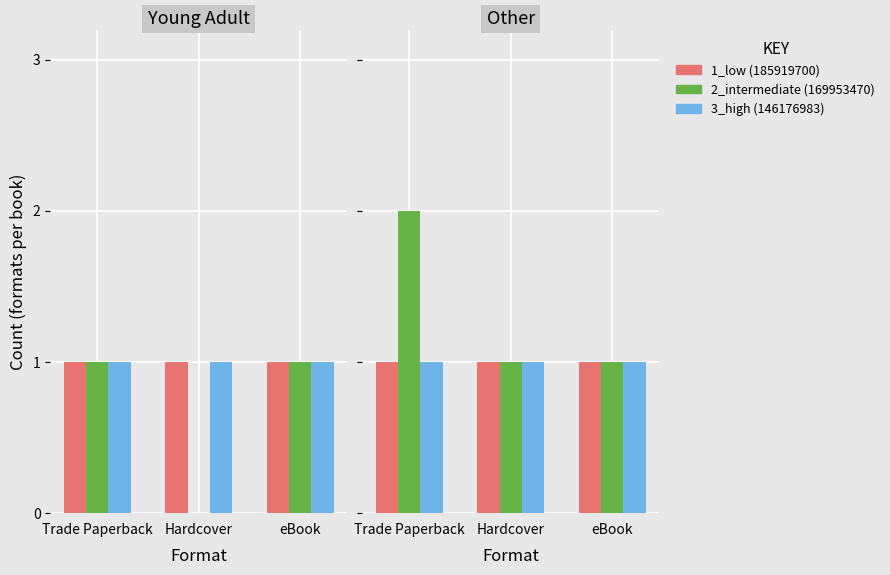

How many 2_intermediate (169953470) values are between 1 and 2?

3